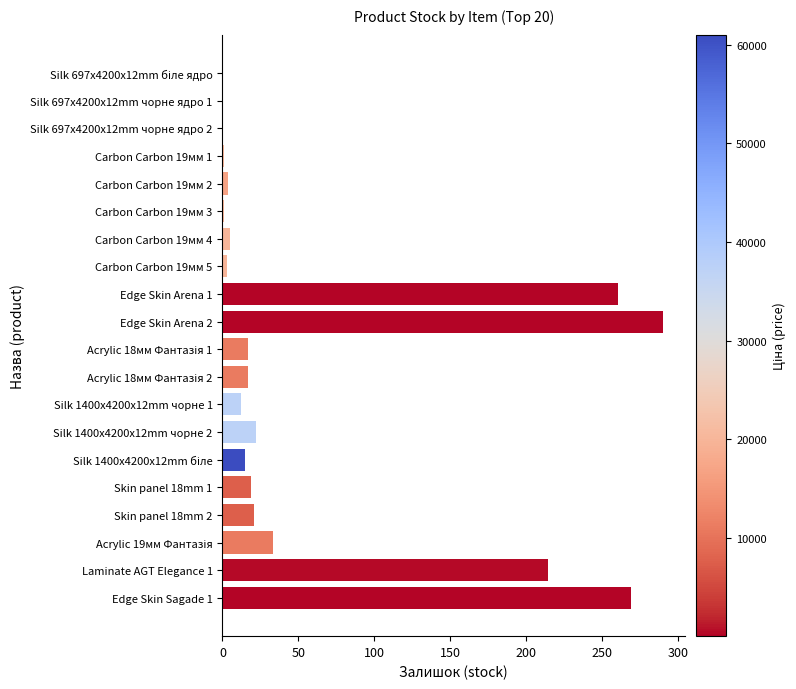

What is the maximum value shown in the chart?

290